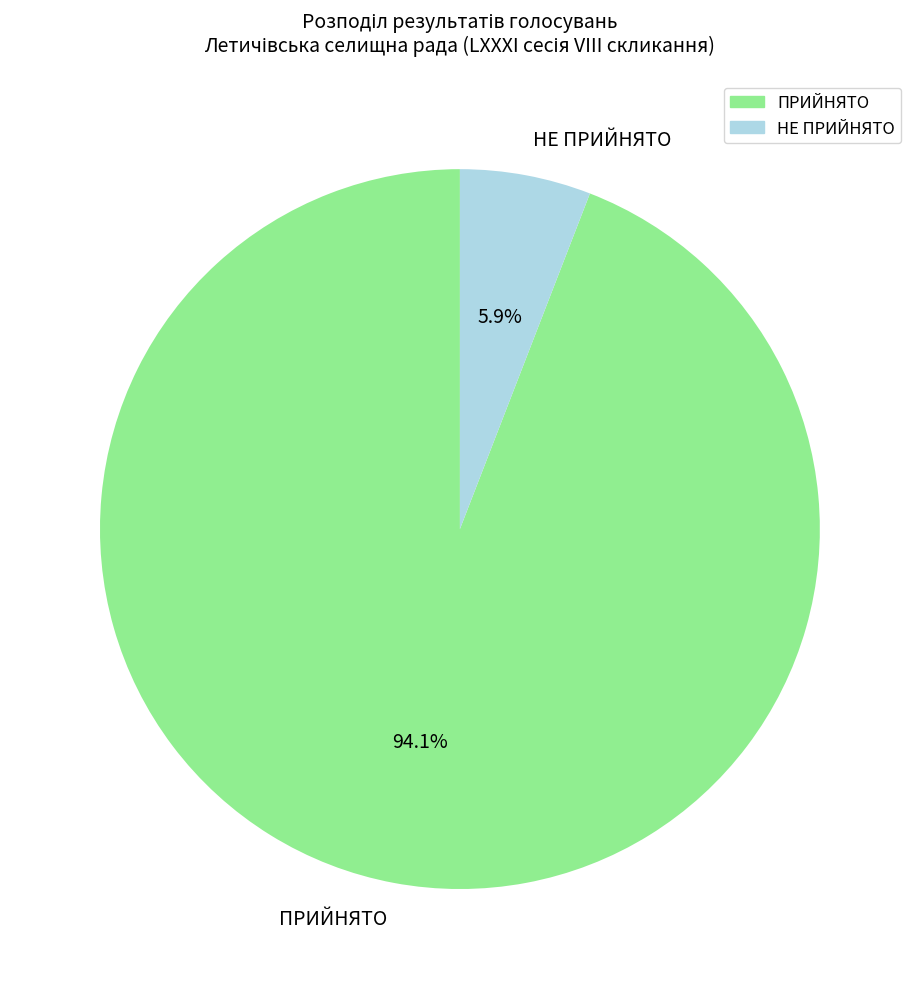

Combined, what portion of the pie is НЕ ПРИЙНЯТО and ПРИЙНЯТО?

100.0%